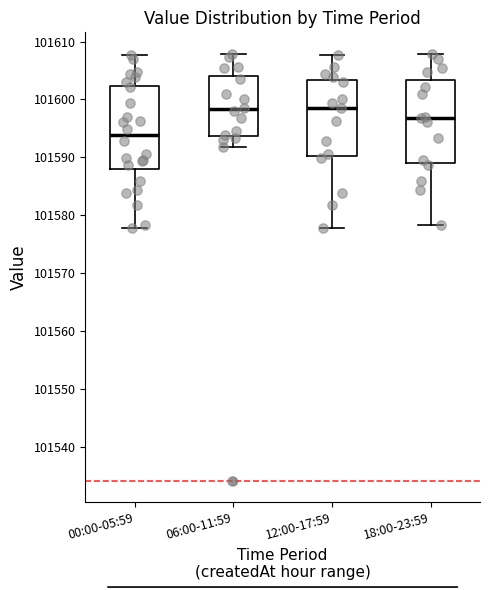

Where does the median line of the box for 12:00-17:59 sit on the y-axis? The values are not printed on the chart, so give them approximately, as read against the axis.

101599